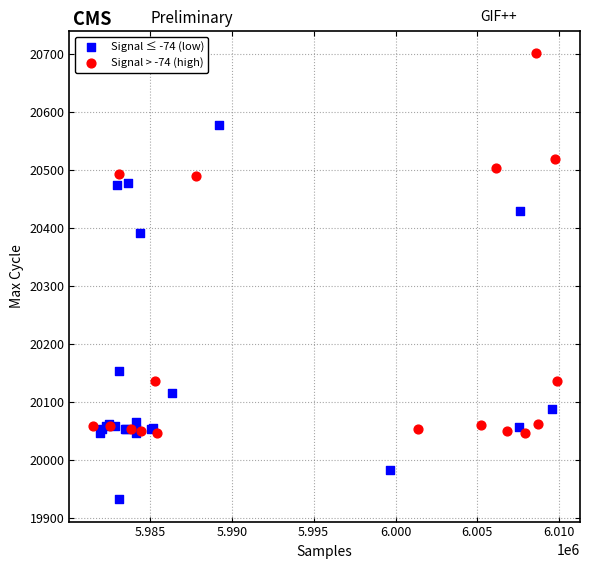

Which series contains the lowest Y value?

Signal ≤ -74 (low)